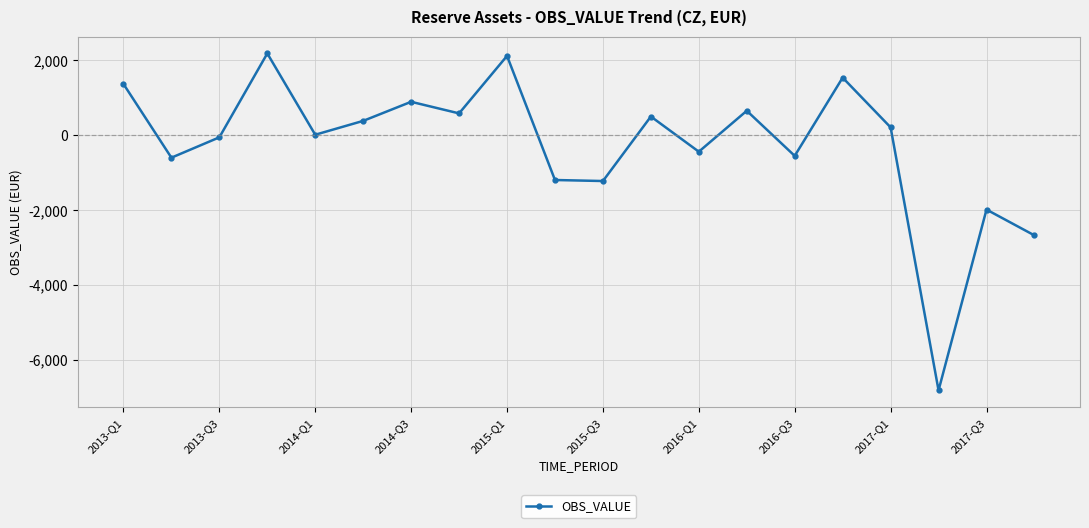

What is the value of the 4th point from the left?

2188.1